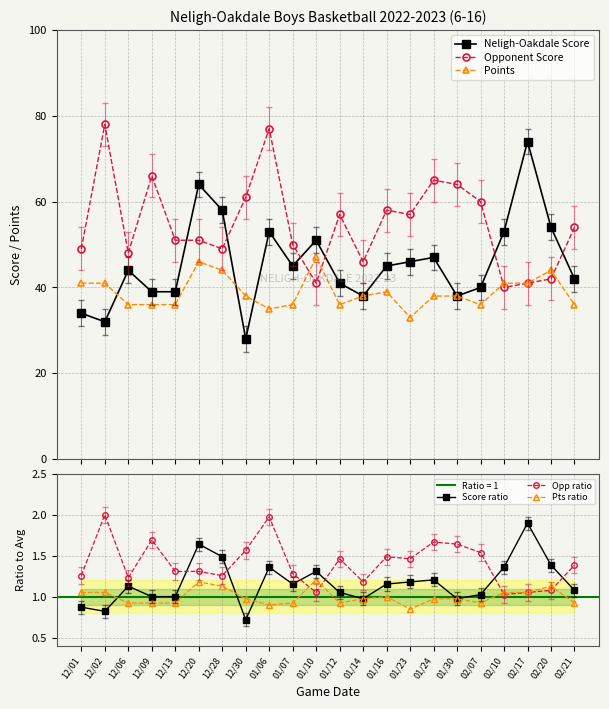

Reading left to right, transcribe all the data shown in this chart.

Neligh-Oakdale Score: 34.0	32.0	44.0	39.0	39.0	64.0	58.0	28.0	53.0	45.0	51.0	41.0	38.0	45.0	46.0	47.0	38.0	40.0	53.0	74.0	54.0	42.0
Opponent Score: 49.0	78.0	48.0	66.0	51.0	51.0	49.0	61.0	77.0	50.0	41.0	57.0	46.0	58.0	57.0	65.0	64.0	60.0	40.0	41.0	42.0	54.0
Points: 41.0	41.0	36.0	36.0	36.0	46.0	44.0	38.0	35.0	36.0	47.0	36.0	38.0	39.0	33.0	38.0	38.0	36.0	41.0	41.0	44.0	36.0
Score ratio: 0.9	0.8	1.1	1.0	1.0	1.6	1.5	0.7	1.4	1.2	1.3	1.1	1.0	1.2	1.2	1.2	1.0	1.0	1.4	1.9	1.4	1.1
Opp ratio: 1.3	2.0	1.2	1.7	1.3	1.3	1.3	1.6	2.0	1.3	1.1	1.5	1.2	1.5	1.5	1.7	1.6	1.5	1.0	1.1	1.1	1.4
Pts ratio: 1.1	1.1	0.9	0.9	0.9	1.2	1.1	1.0	0.9	0.9	1.2	0.9	1.0	1.0	0.8	1.0	1.0	0.9	1.1	1.1	1.1	0.9